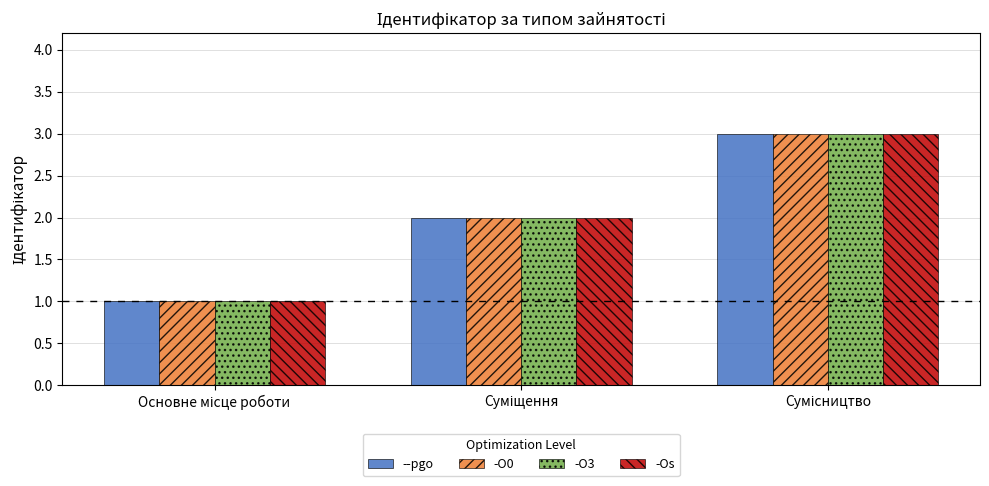

Reading left to right, transcribe all the data shown in this chart.

--pgo: 1	2	3
-O0: 1	2	3
-O3: 1	2	3
-Os: 1	2	3